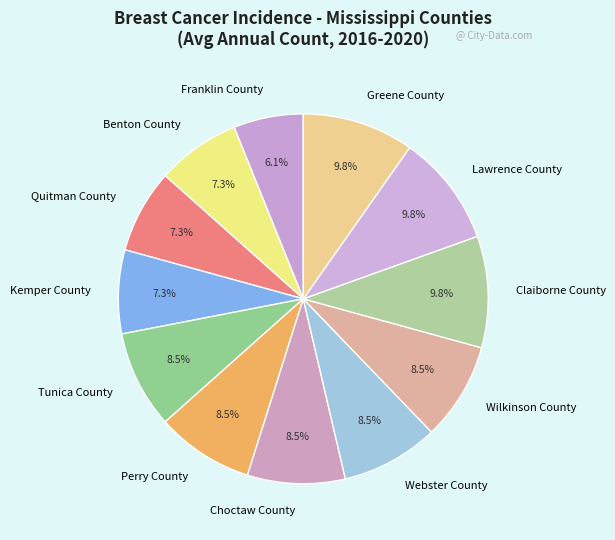

The Greene County slice represents 1% of the pie. True or false?

False